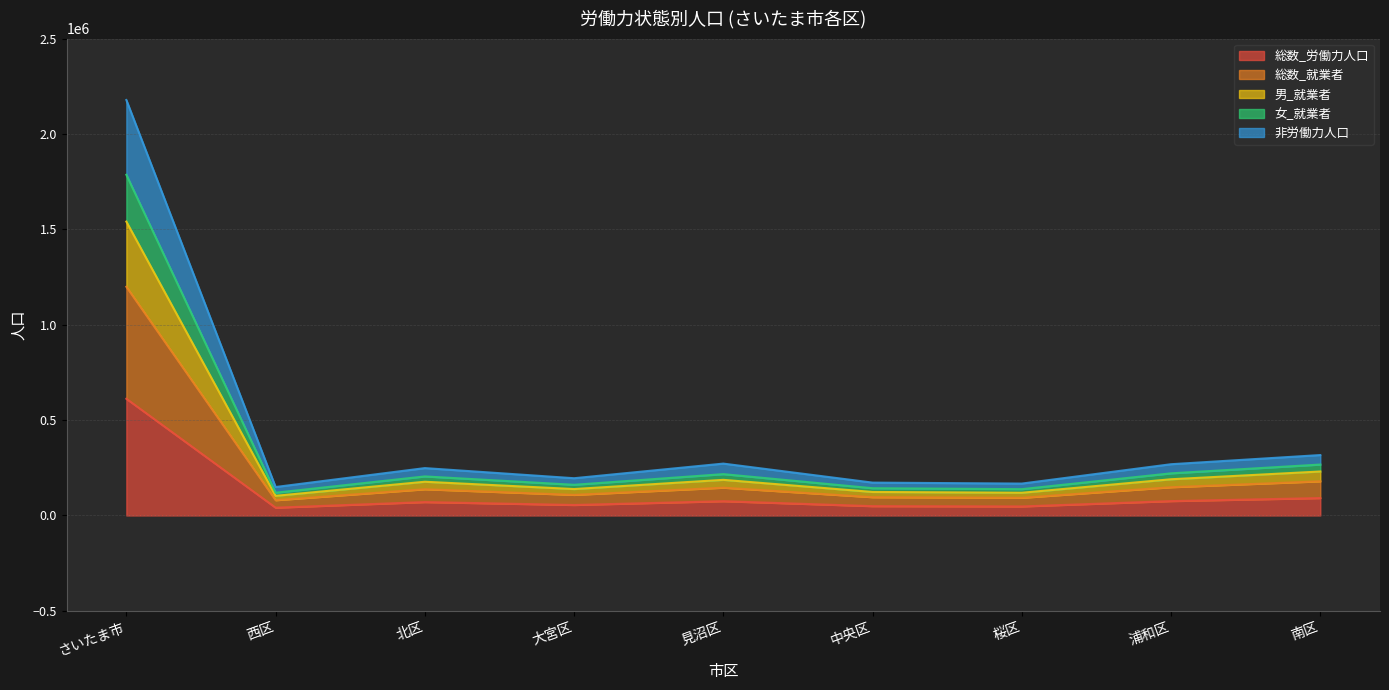

Does the chart display data point markers on the line(s)?

No